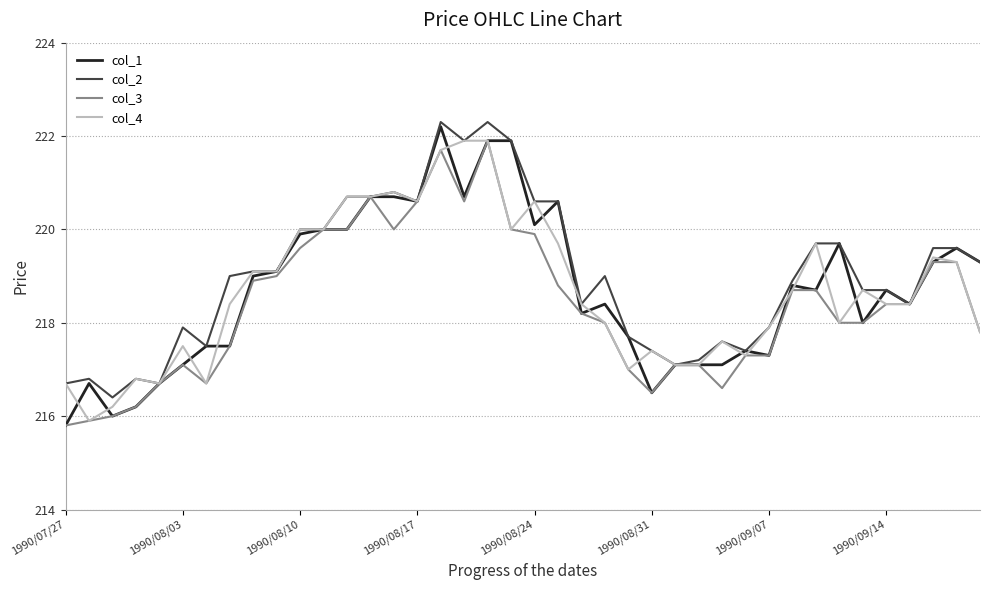

What is the minimum value shown in the chart?

215.8